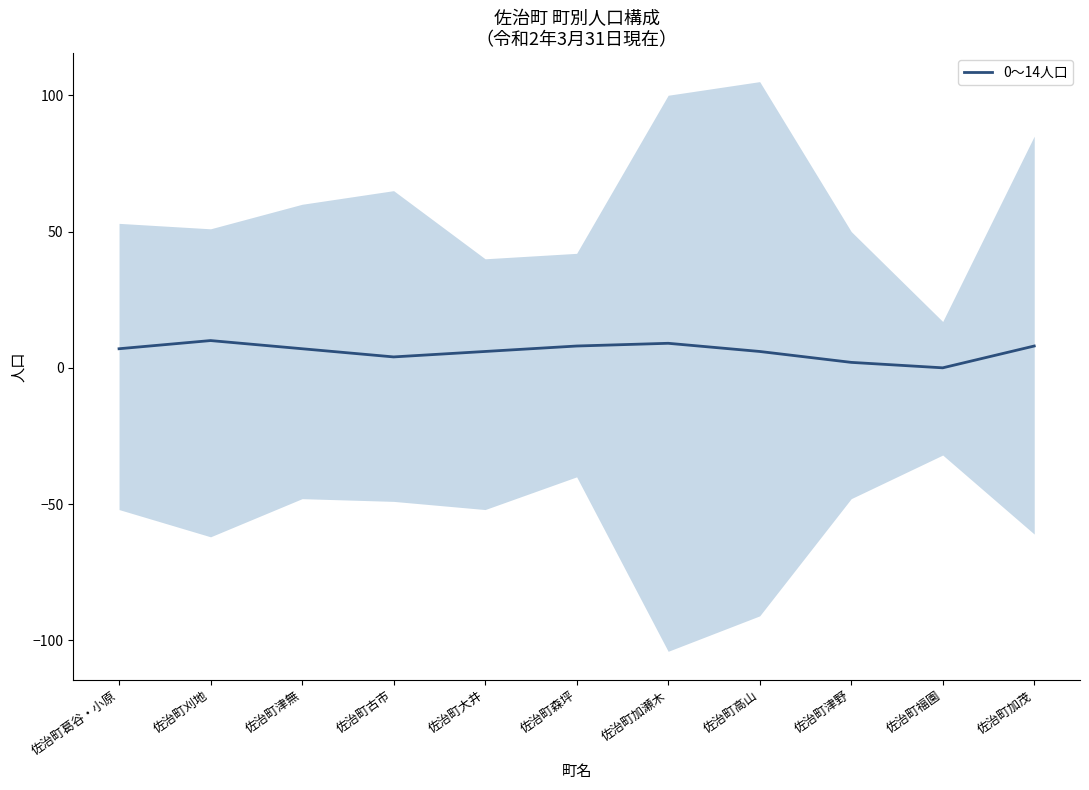

What is the difference between the maximum and minimum values?

10